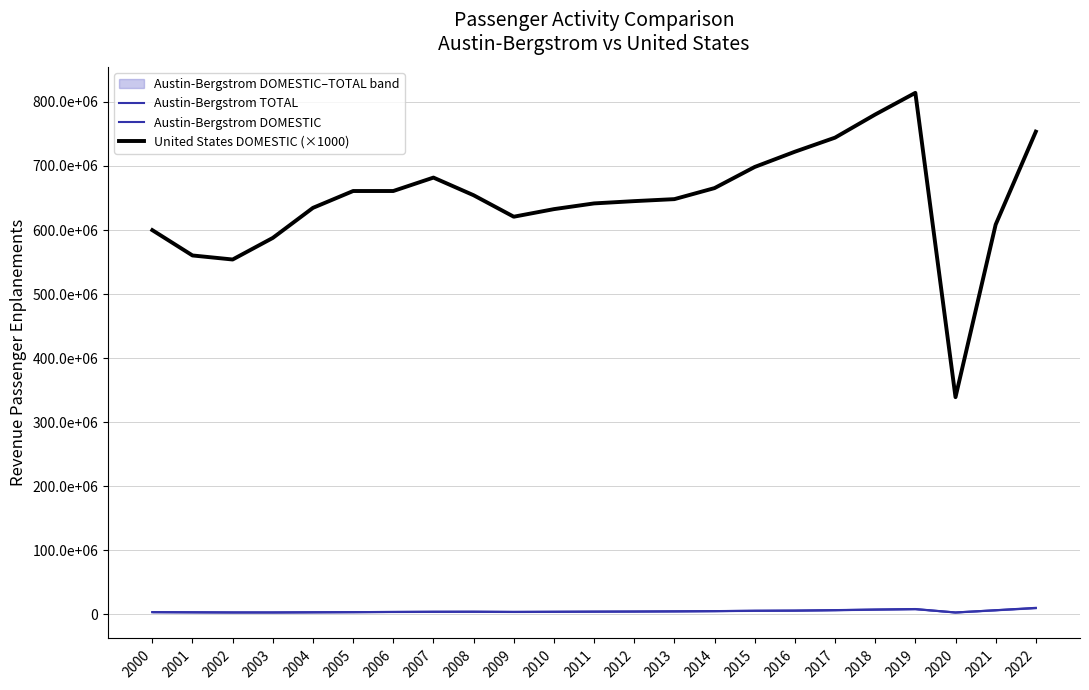

True or false: Austin-Bergstrom TOTAL and Austin-Bergstrom DOMESTIC cross at least once.

False